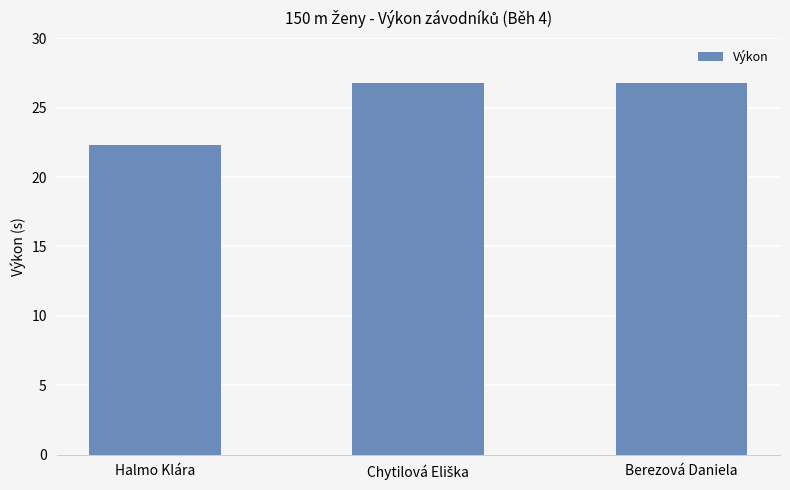

What position from the right is Berezová Daniela?

1